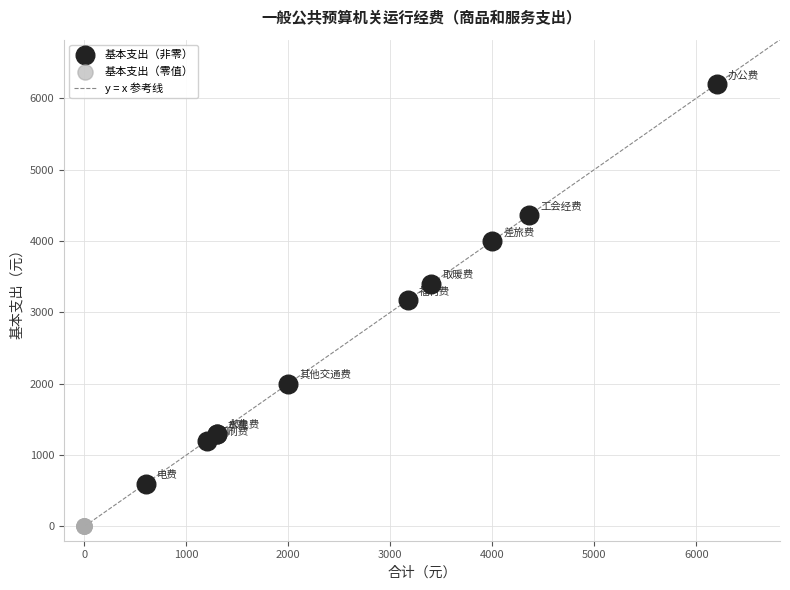

Which series contains the highest Y value?

基本支出（非零）